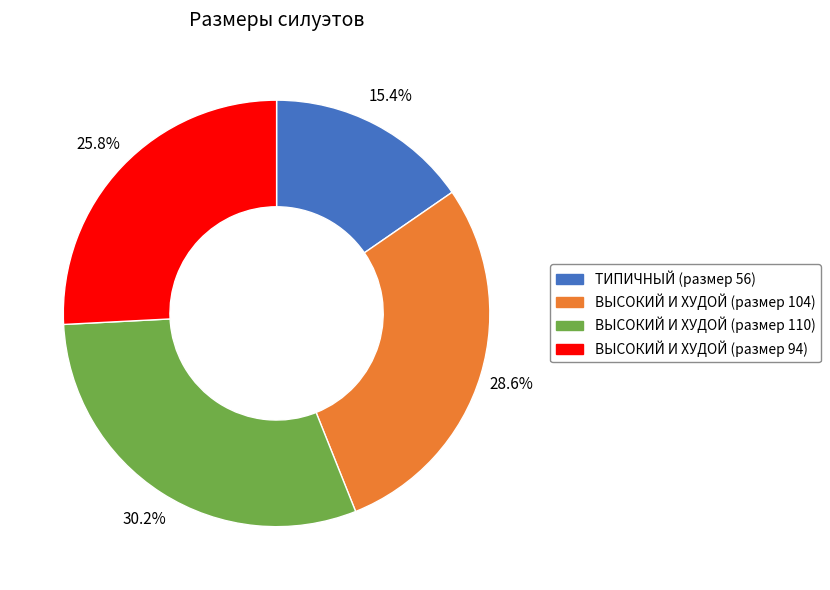

How many segments does this pie chart have?

4